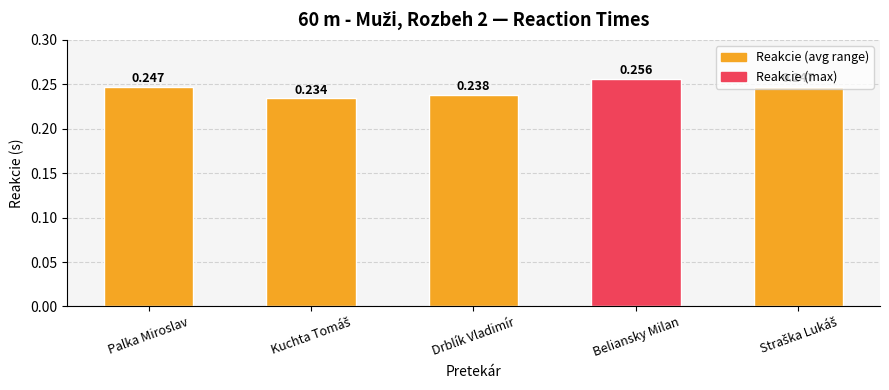

Which category has the highest value across all series?

Beliansky Milan